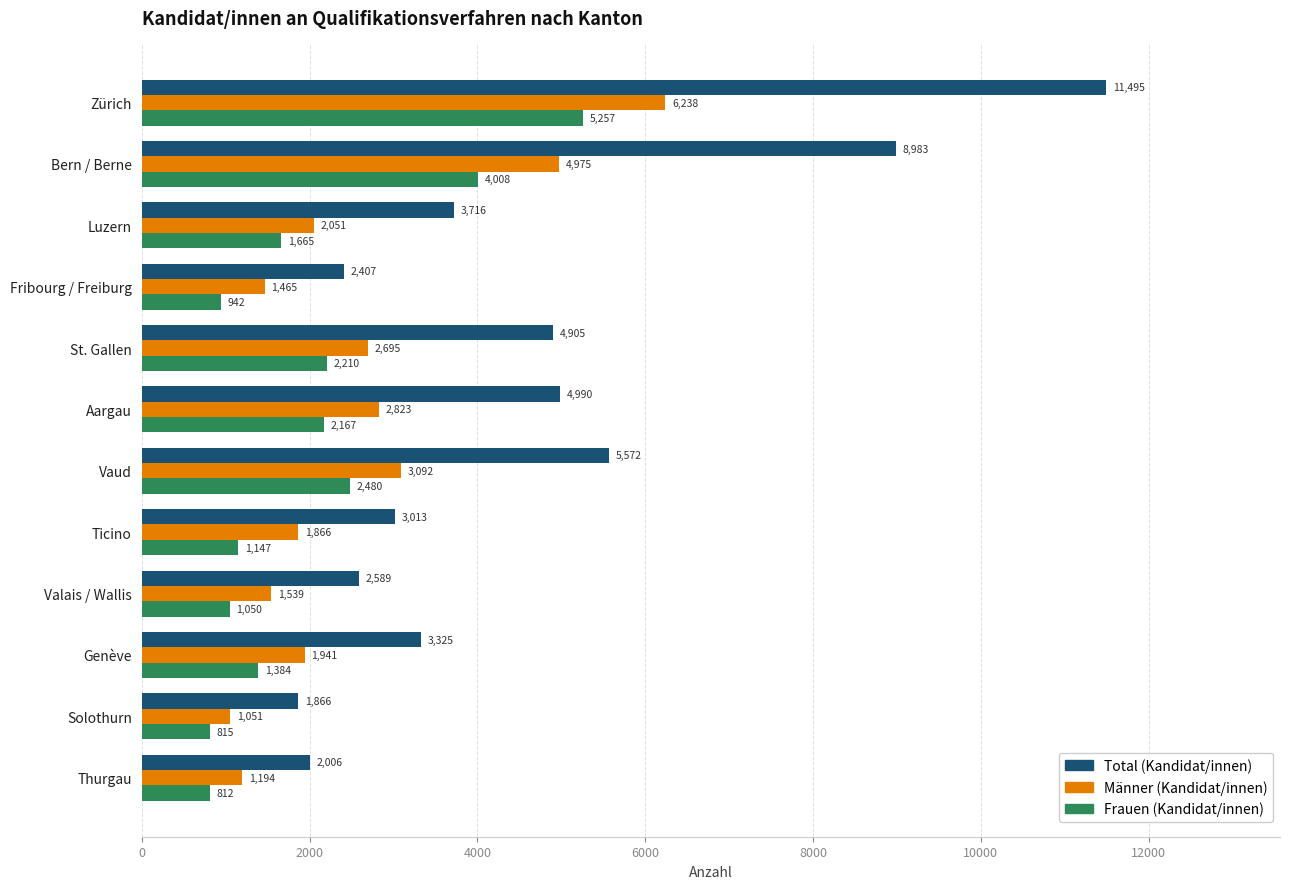

What is the difference between the maximum and minimum values in the Frauen (Kandidat/innen) series?

4445